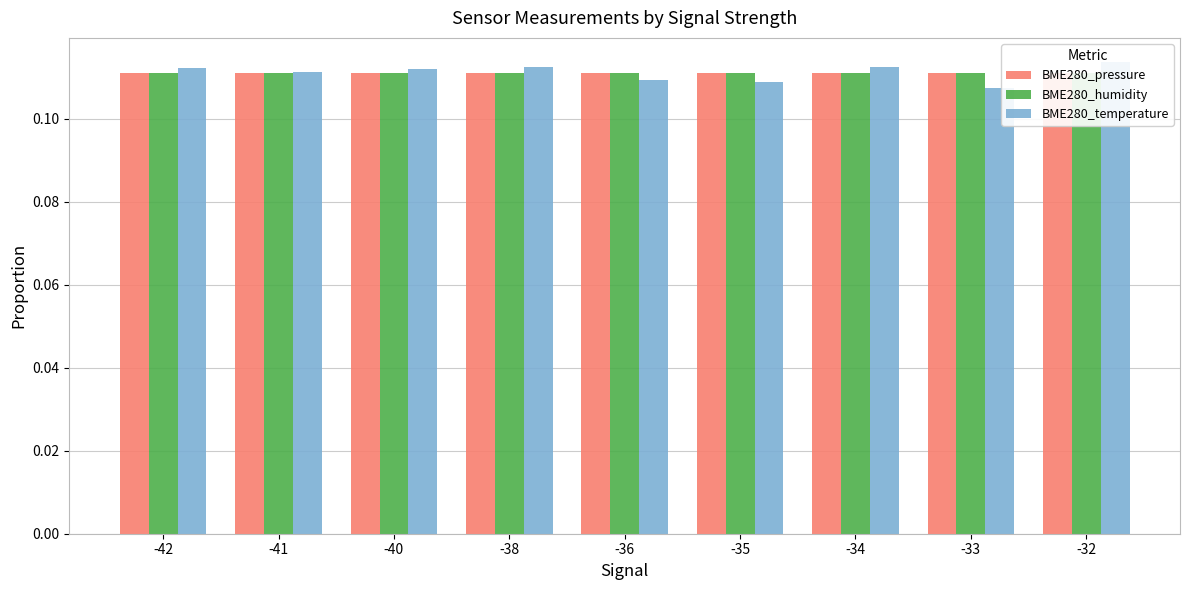

What value does the BME280_humidity series have at -34?

0.1